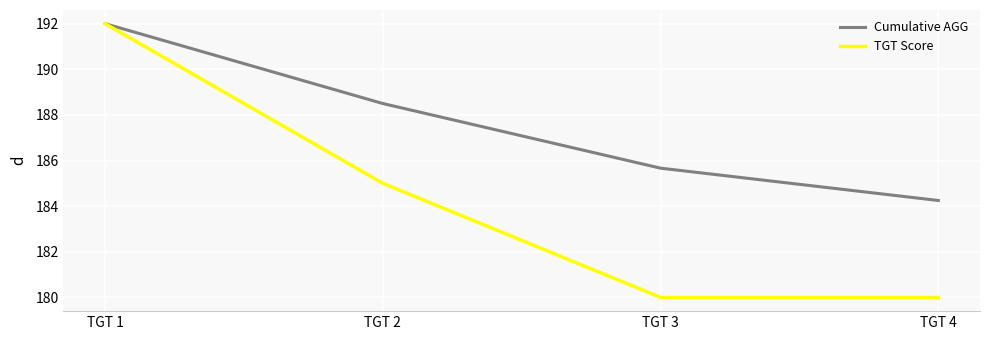

What is the spread (max minus min) of values at TGT 3?

5.7